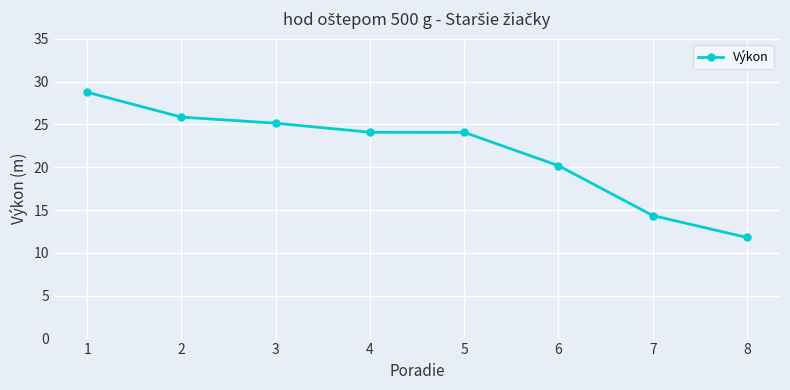

What is the sum of the values at 2 and 8?

37.7